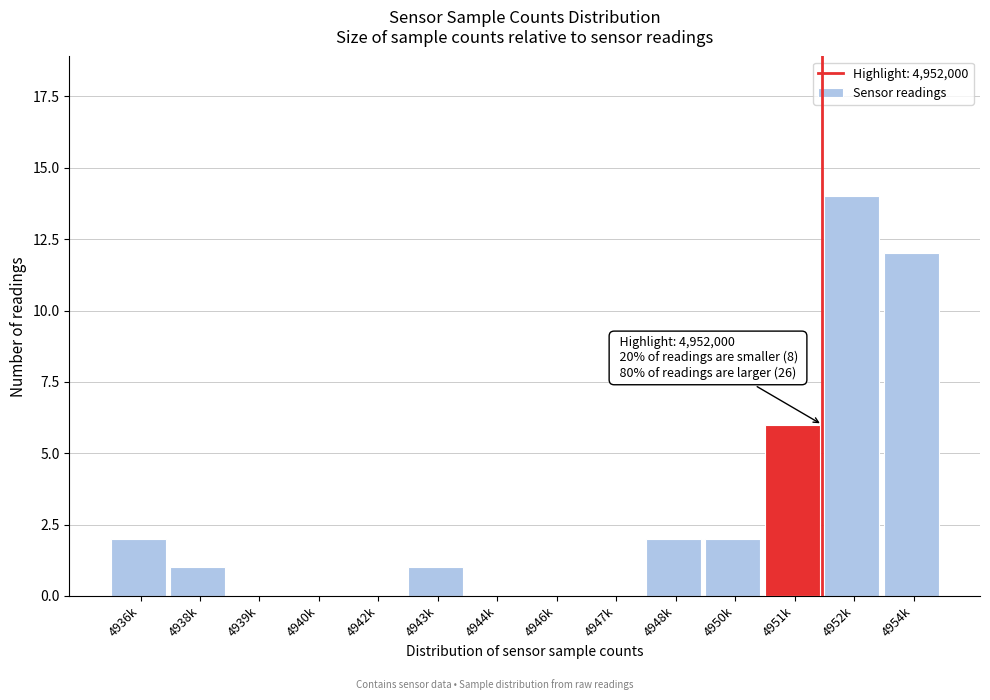

Reading left to right, what are all the values shown in this chart?

4936k=2	4938k=1	4939k=0	4940k=0	4942k=0	4943k=1	4944k=0	4946k=0	4947k=0	4948k=2	4950k=2	4951k=6	4952k=14	4954k=12